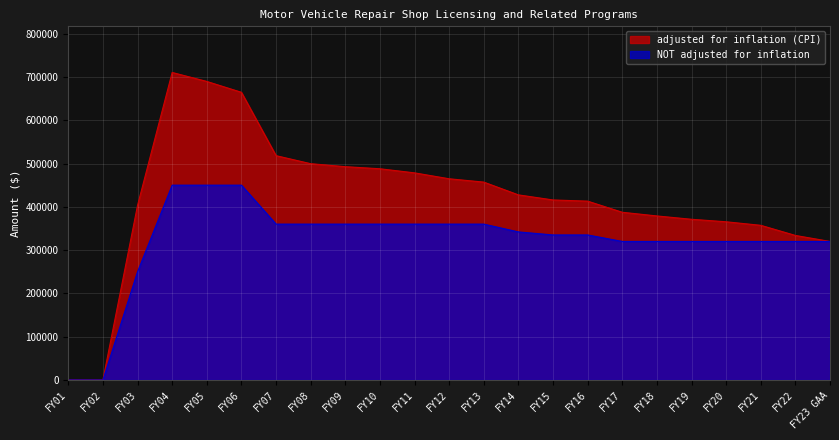

At how many categories does at least one series exceed 133443?

21